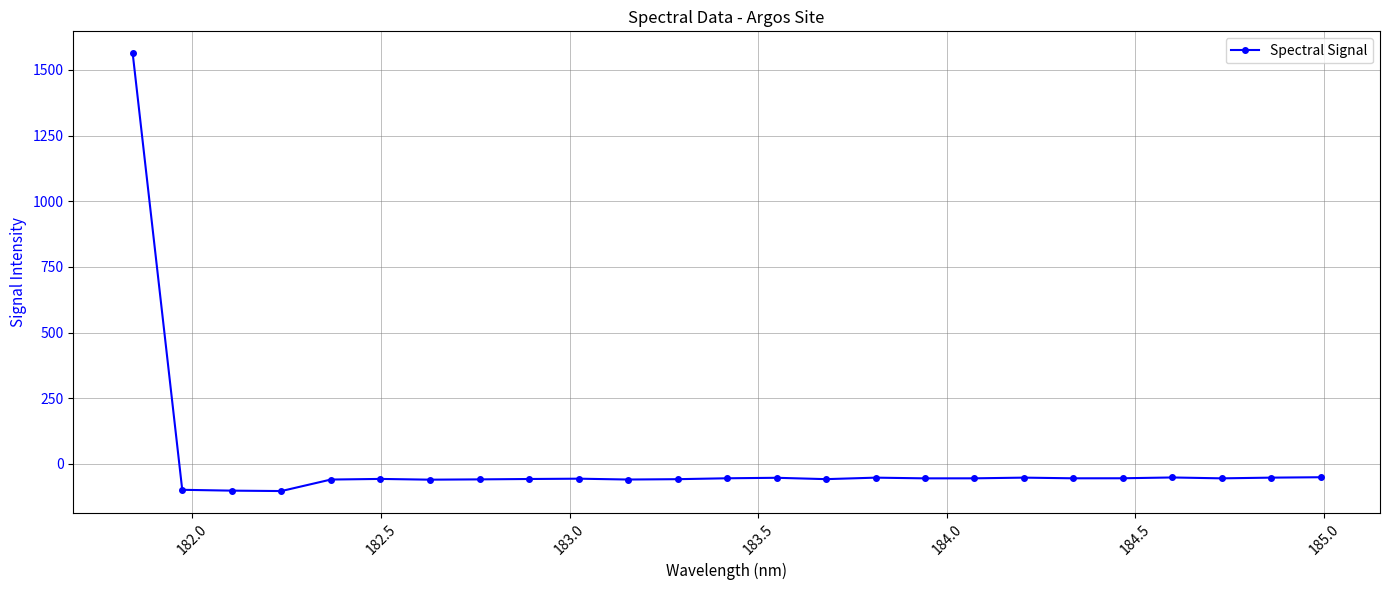

What is the value of the 14th point from the left?

-52.6